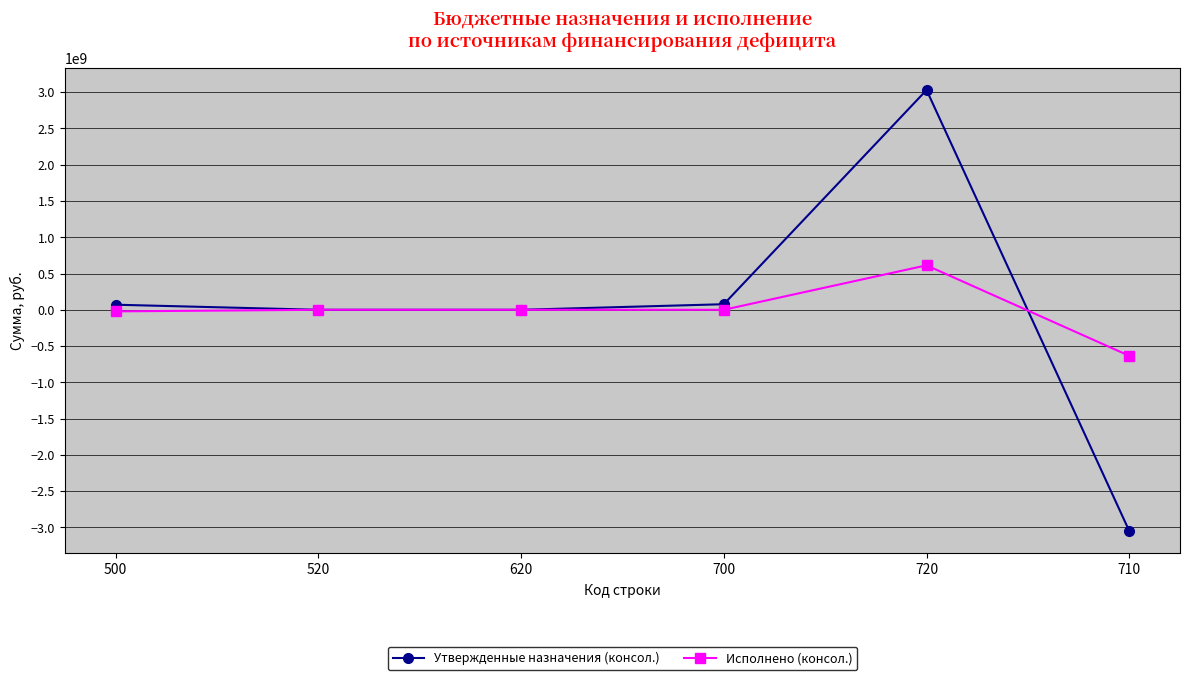

Which category has the lowest value across all series?

710